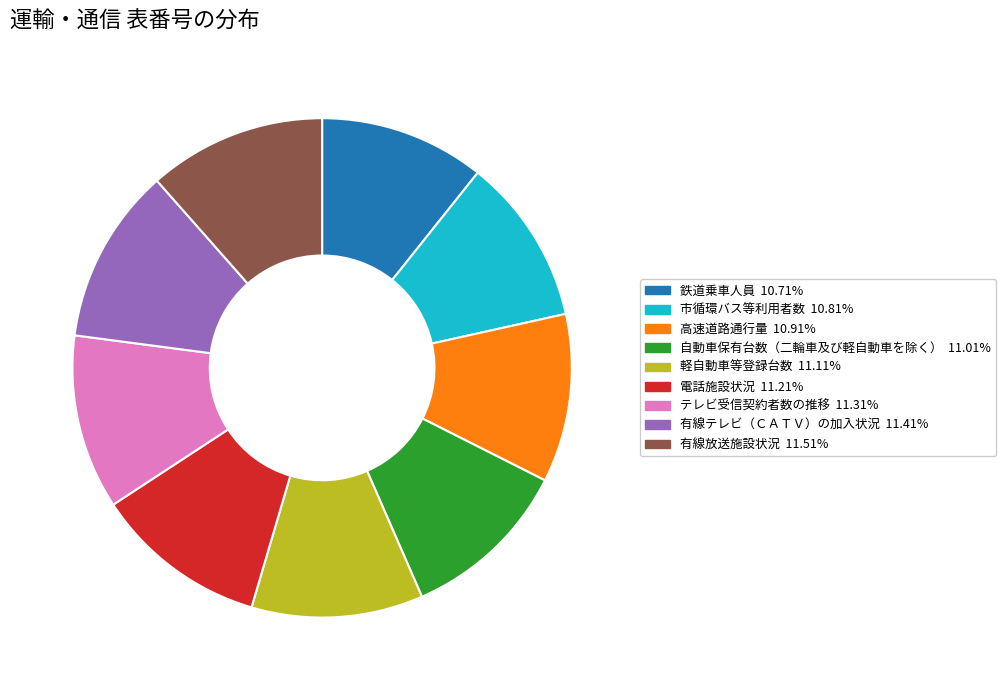

How many segments does this pie chart have?

9